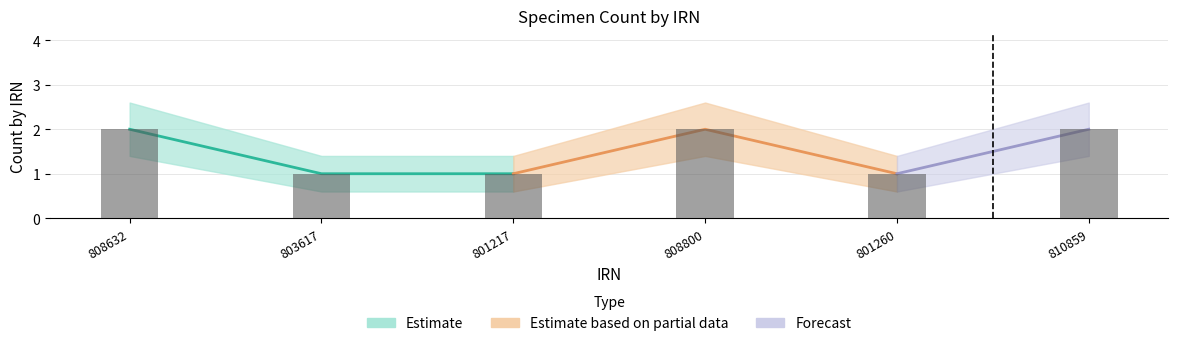

List the labels in order of value, largest first.

808632, 808800, 810859, 803617, 801217, 801260